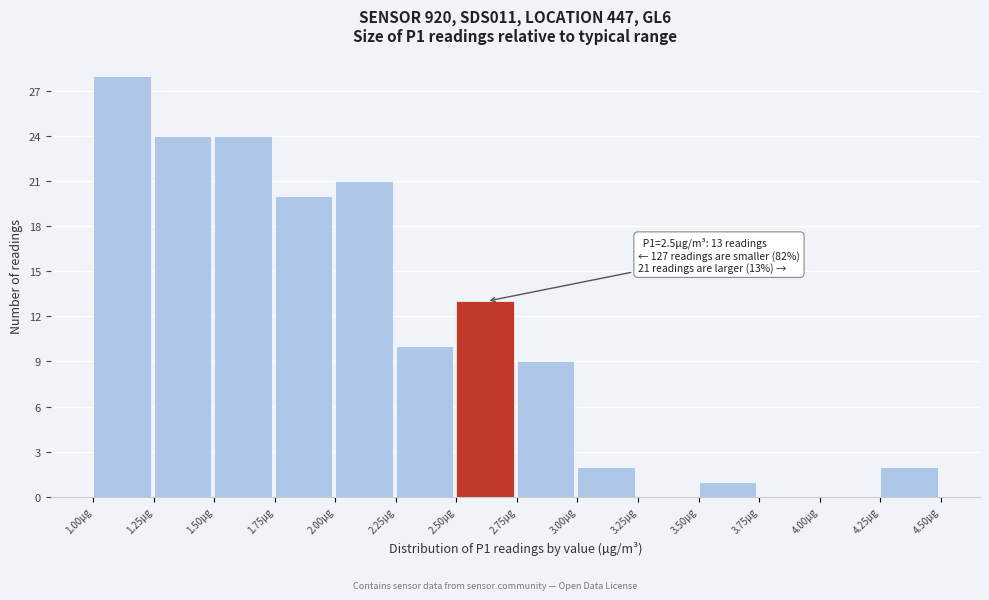

Over which range of the x-axis is the bar tallest?

1.00 to 1.25